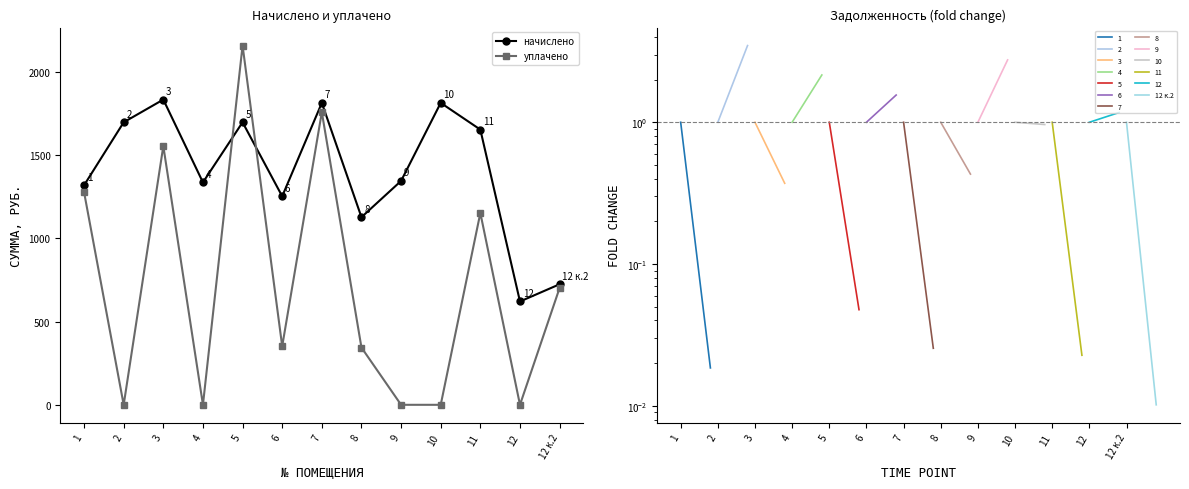

Is it true that начислено equals 1564.6 at 8?

False